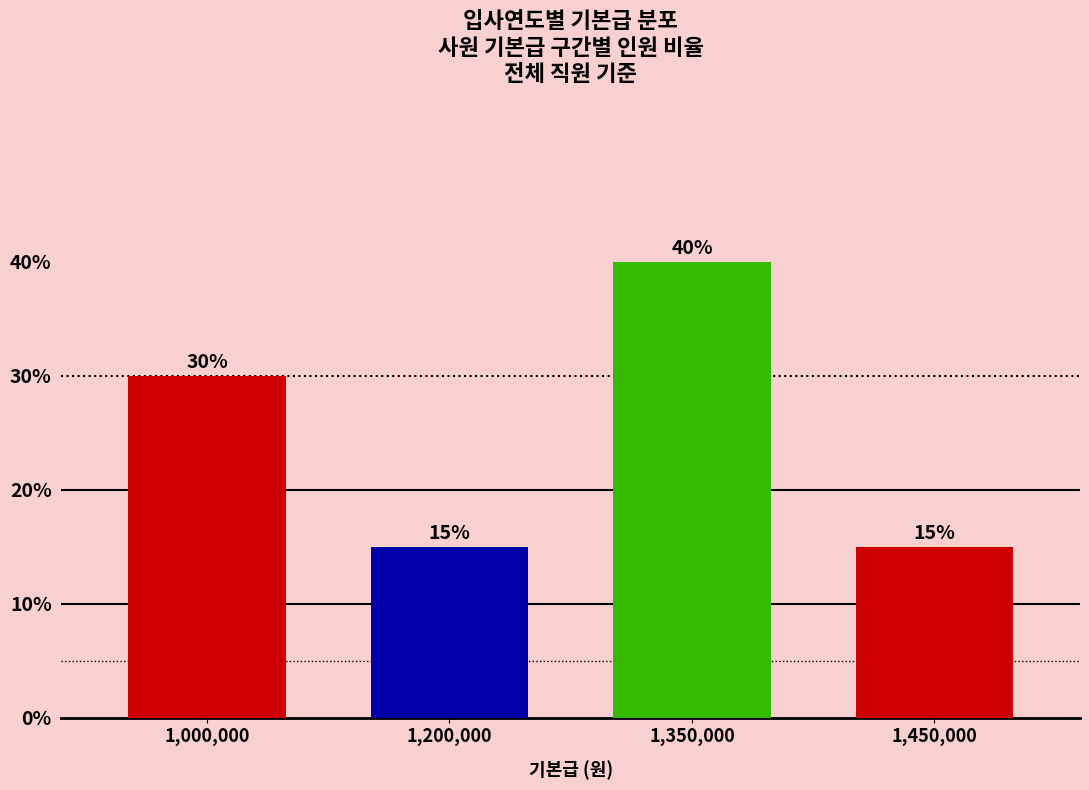

Reading right to left, list all the values displayed in this chart.

1,450,000=15	1,350,000=40	1,200,000=15	1,000,000=30